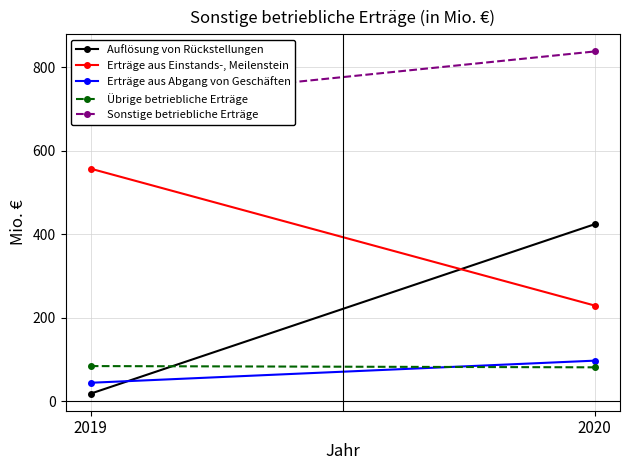

List the series in order of their peak value, lowest first.

Übrige betriebliche Erträge, Erträge aus Abgang von Geschäften, Auflösung von Rückstellungen, Erträge aus Einstands-, Meilenstein, Sonstige betriebliche Erträge